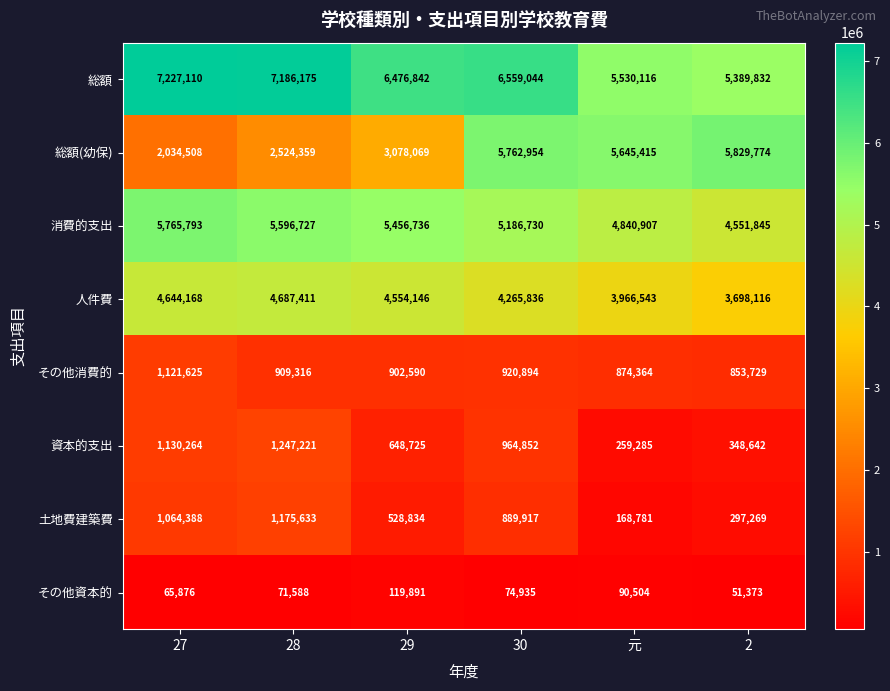

What is the total value across all series at 28?

23398430